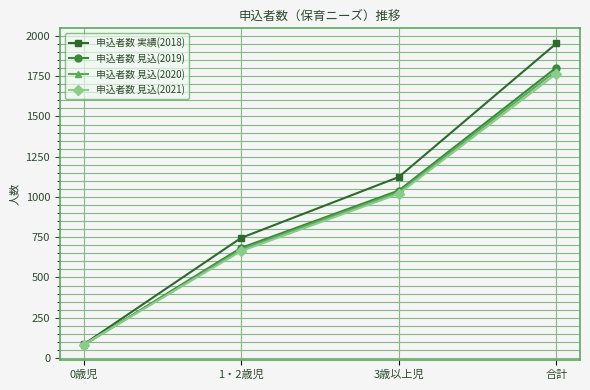

Which label corresponds to the smallest value in the chart?

0歳児